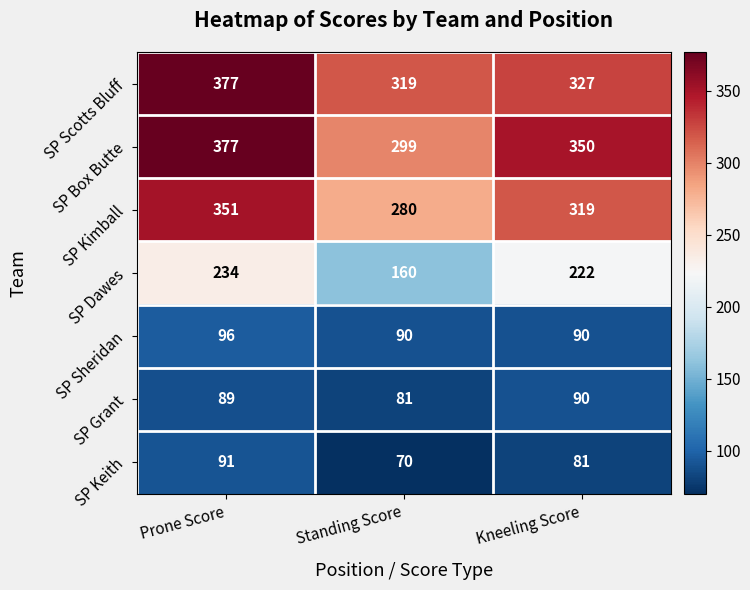

The value of SP Dawes at Kneeling Score is 222. True or false?

True